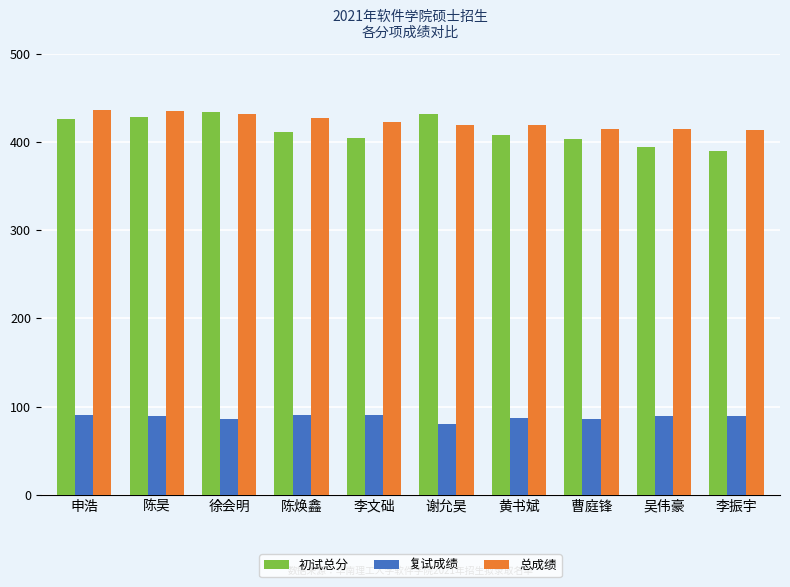

Is it true that 初试总分 equals 432.0 at 谢允昊?

True